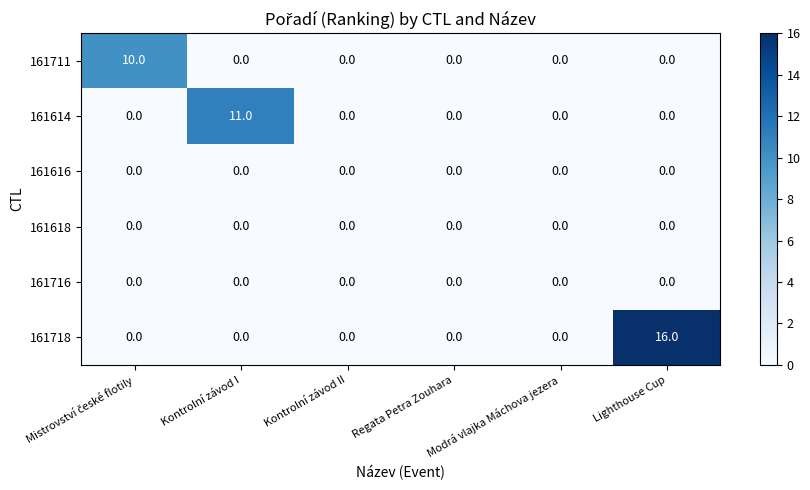

True or false: 161716 has a value of 0 at Regata Petra Zouhara.

True